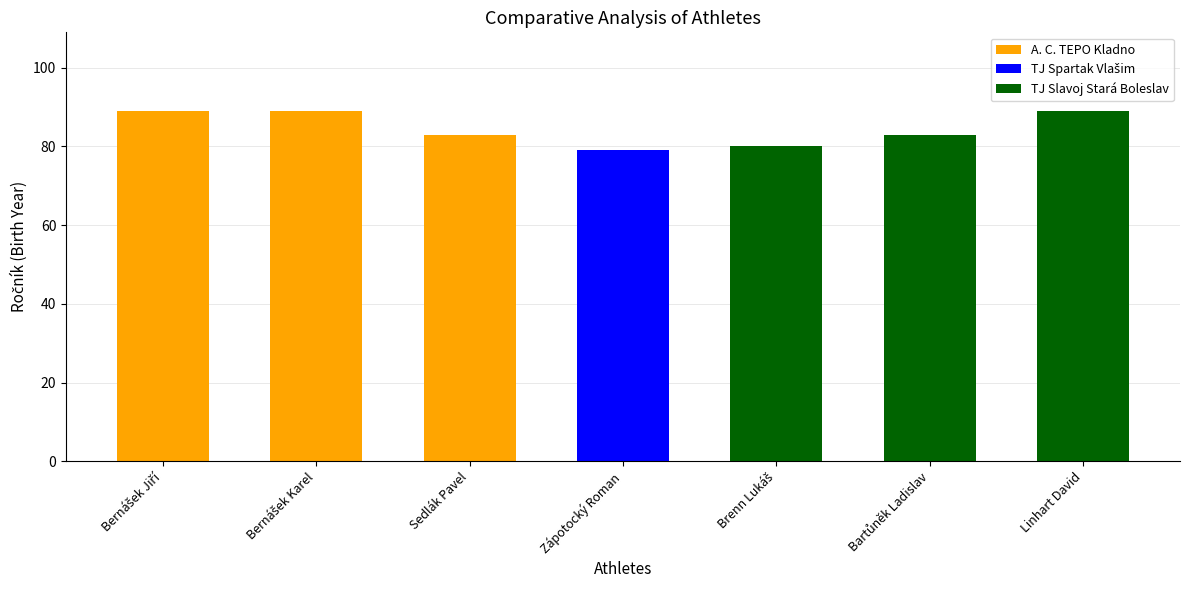

What is the average value?

85